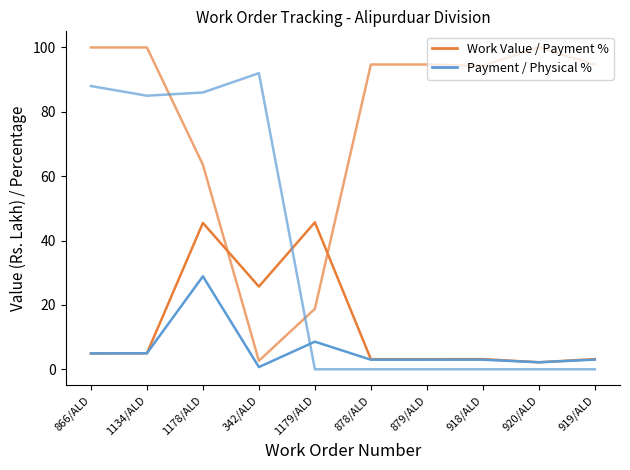

The value of Payment / Physical % at 866/ALD is 4.9. True or false?

True